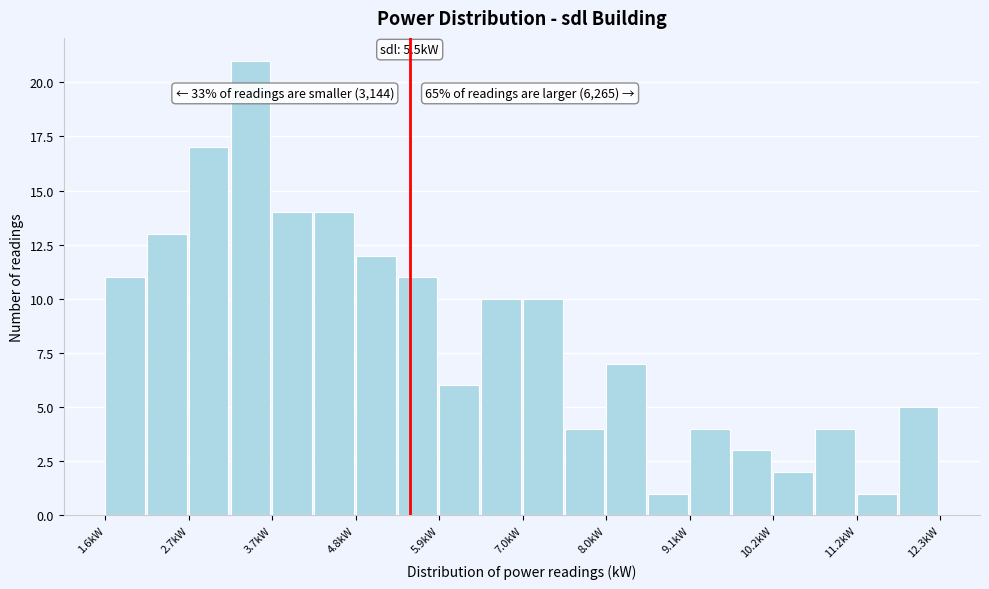

Read against the x-axis, roughly where is the centre of the tallest bar?

3.4